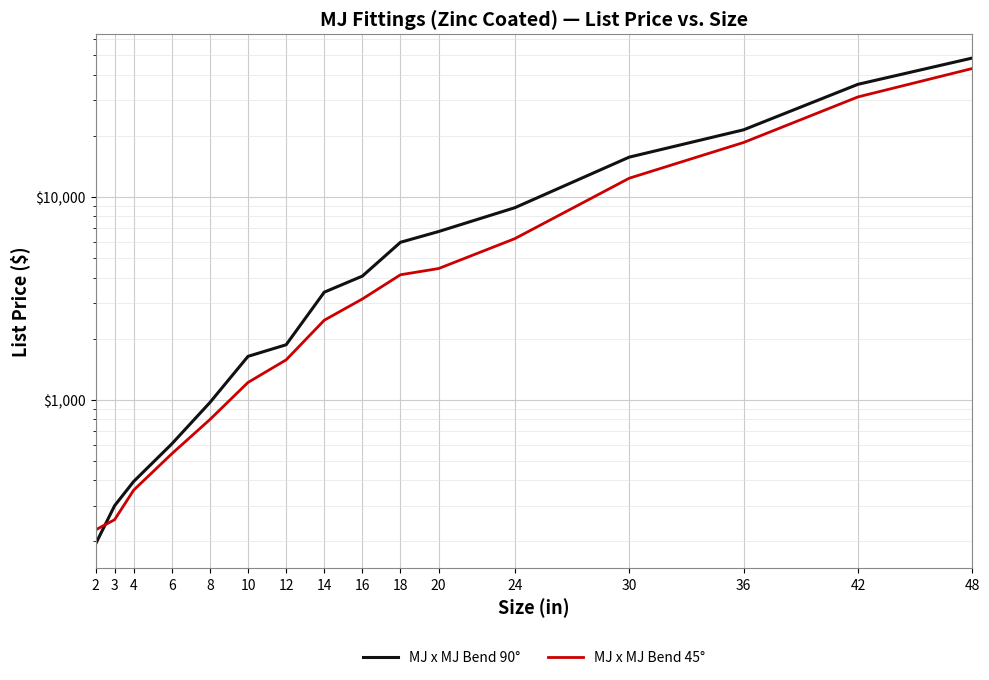

Reading left to right, list all the values displayed in this chart.

MJ x MJ Bend 90°: 2=194	3=300	4=395	6=605	8=968	10=1635	12=1865	14=3388	16=4066	18=5970	20=6744	24=8839	30=15693	36=21399	42=35869	48=48333
MJ x MJ Bend 45°: 2=228	3=256	4=358	6=541	8=798	10=1216	12=1571	14=2464	16=3136	18=4129	20=4431	24=6222	30=12352	36=18530	42=31085	48=42918